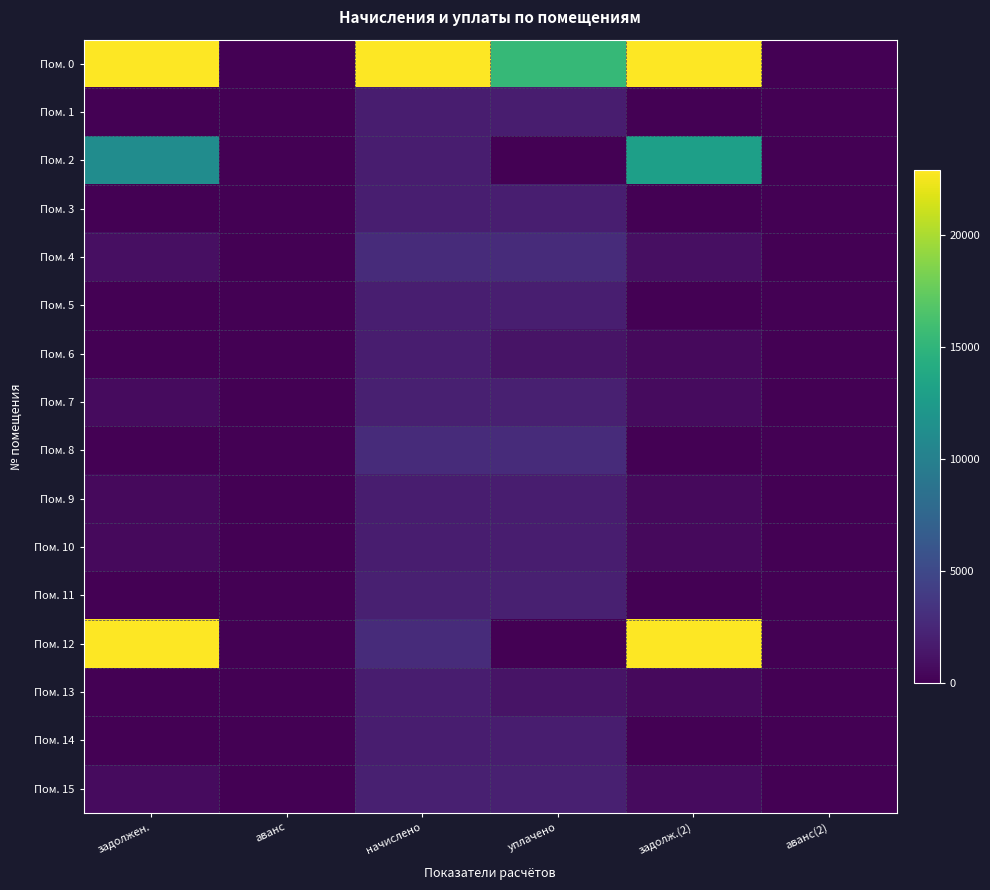

How many categories are shown in the chart?

6